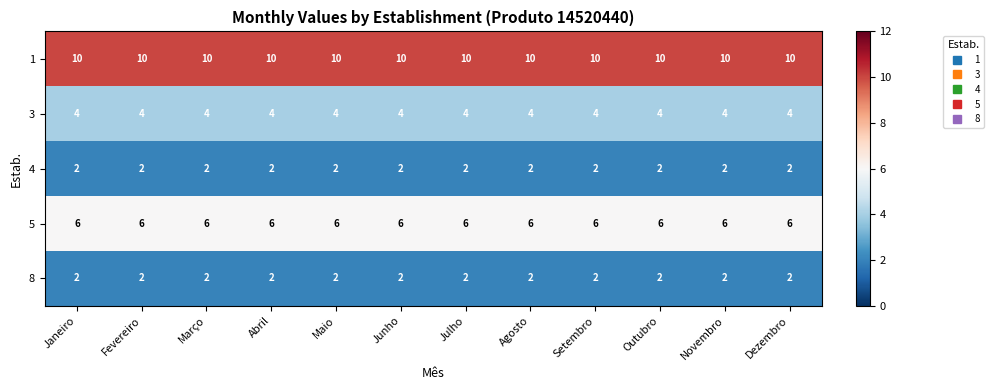

What is the total value across all series at Setembro?

24